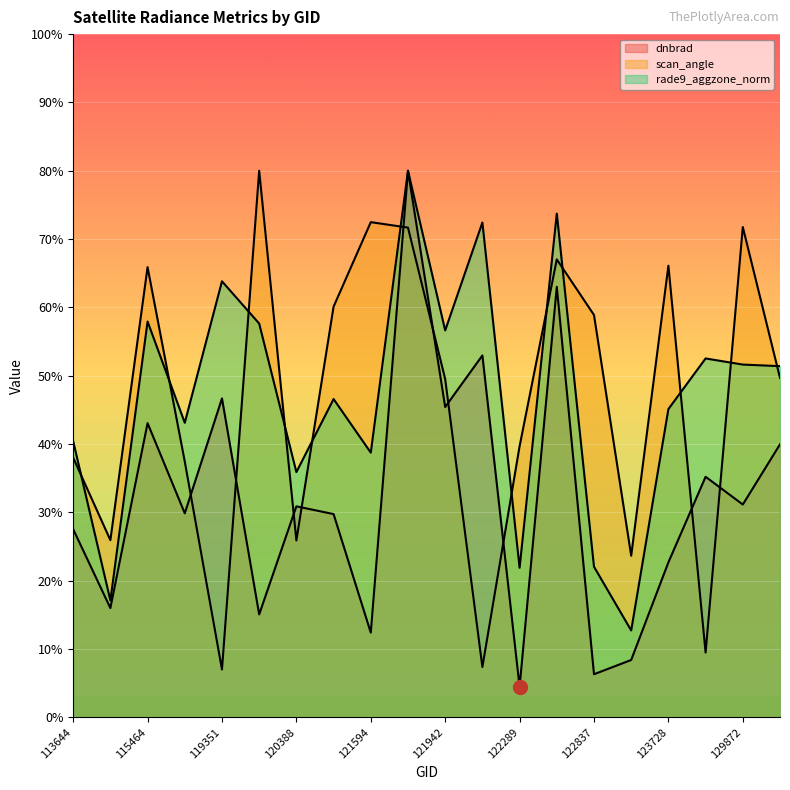

Rank the series by their maximum value, from lowest to highest.

dnbrad, scan_angle, rade9_aggzone_norm